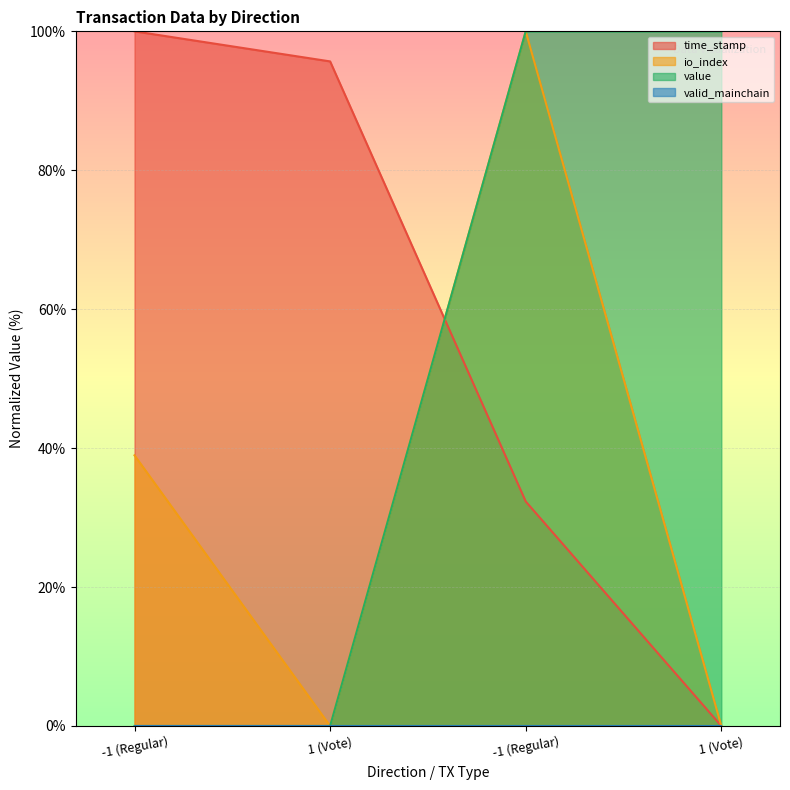

Which series has the widest spread of values?

time_stamp